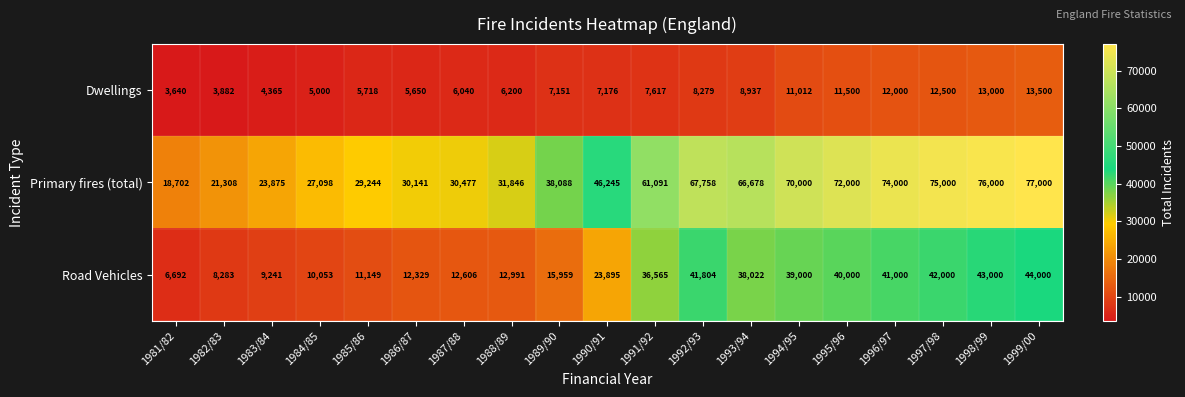

Rank the series by their average value, from highest to lowest.

Primary fires (total), Road Vehicles, Dwellings